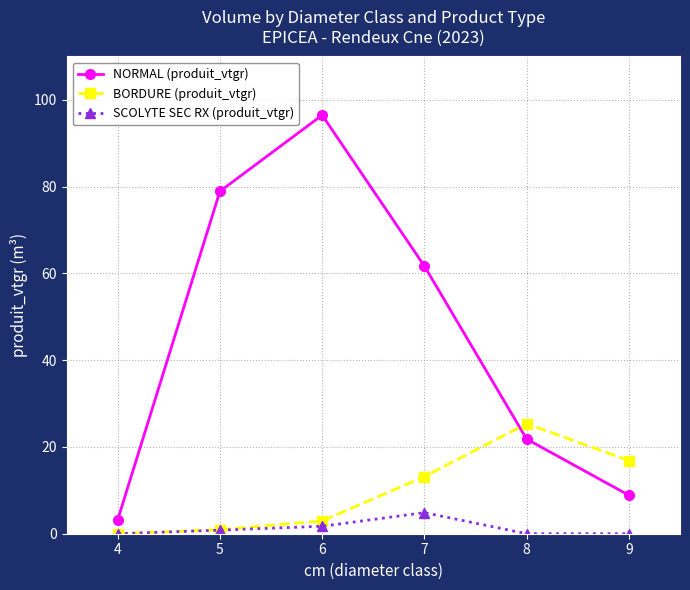

Reading left to right, extract all data points from this chart.

NORMAL (produit_vtgr): 4=3.2	5=78.9	6=96.5	7=61.7	8=21.8	9=8.9
BORDURE (produit_vtgr): 4=0.0	5=0.9	6=2.9	7=13.2	8=25.4	9=16.9
SCOLYTE SEC RX (produit_vtgr): 4=0.0	5=0.8	6=1.7	7=4.9	8=0.0	9=0.0